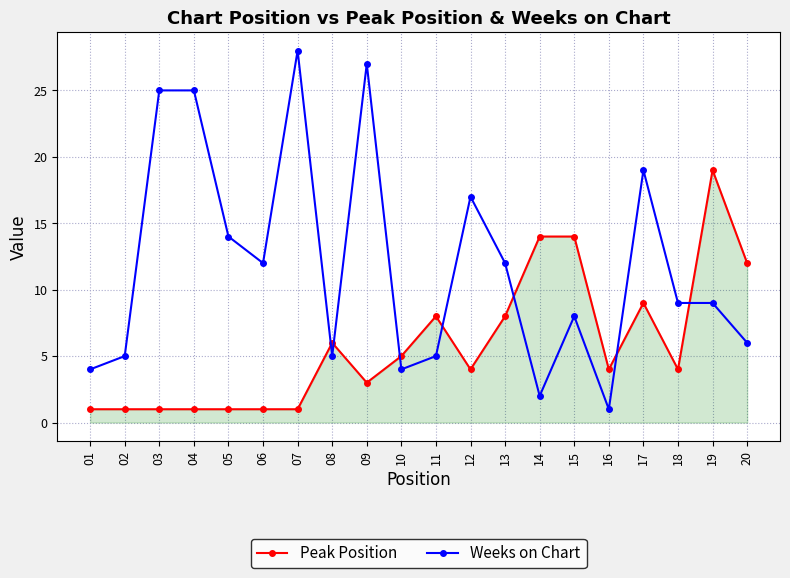

At which label does Weeks on Chart reach its minimum?

16